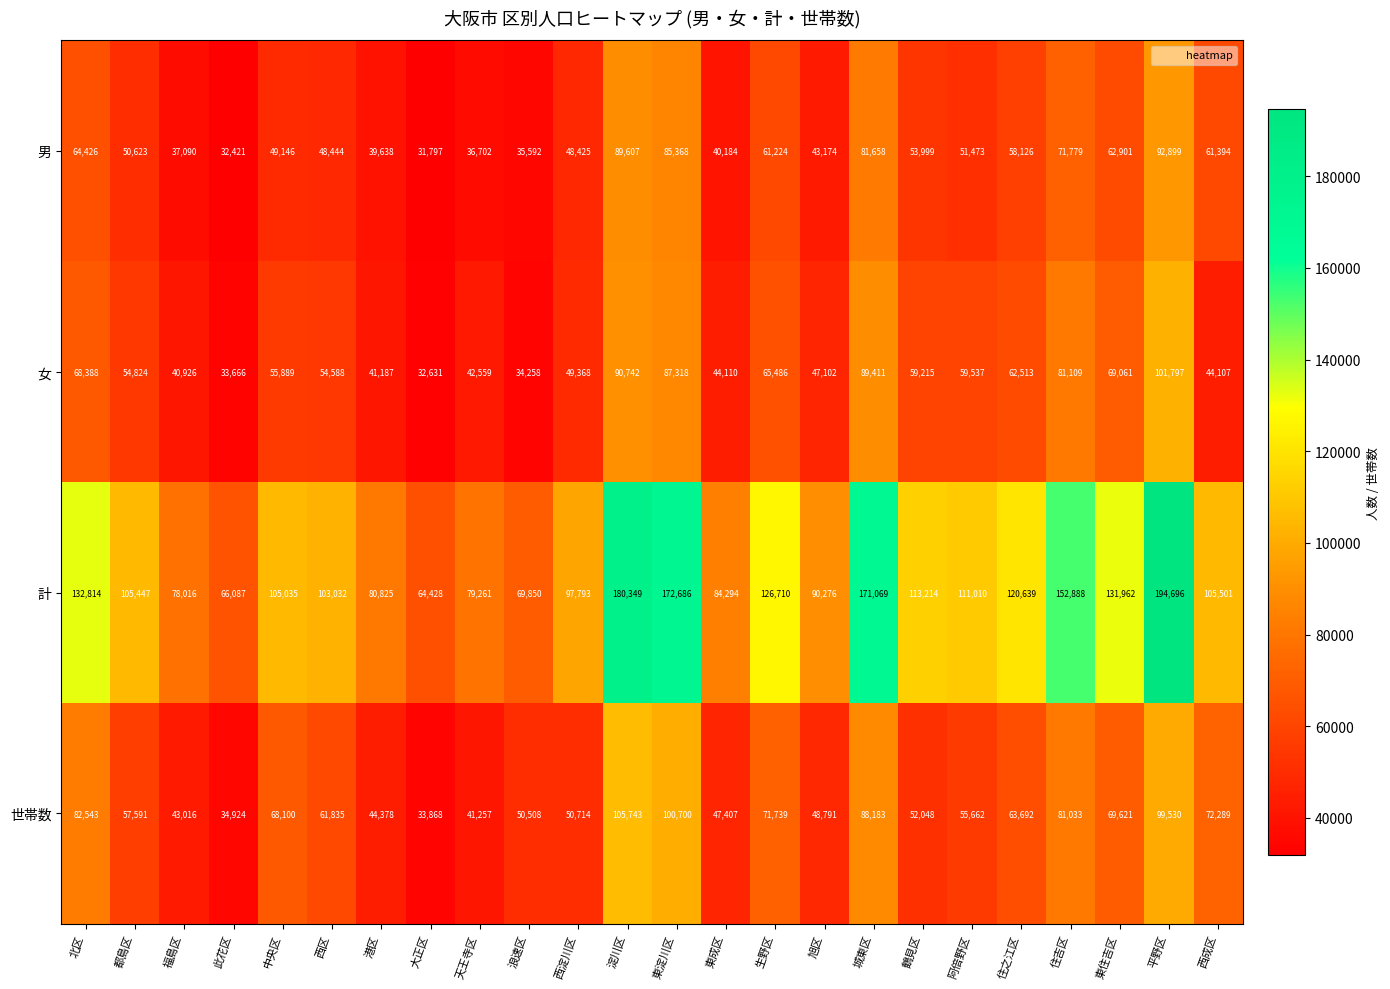

Where does the 女 series first go above 55889?

北区